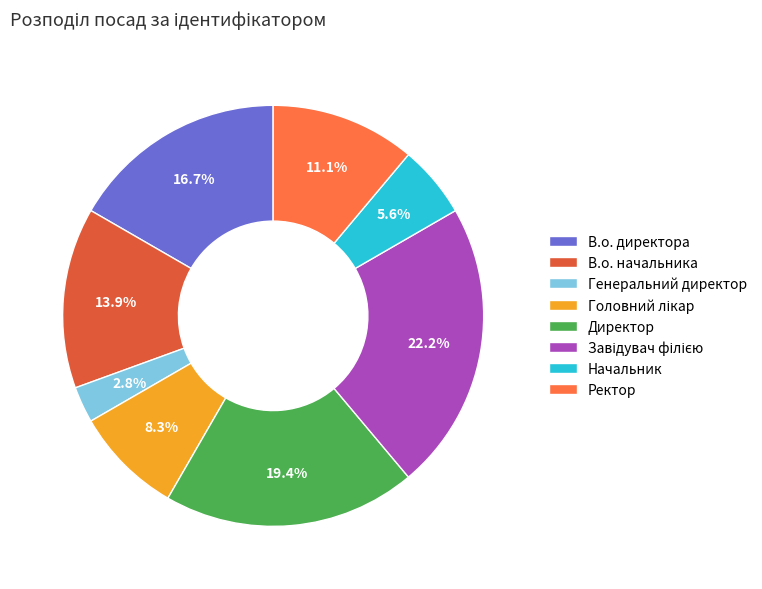

Is there a majority slice in this chart?

No